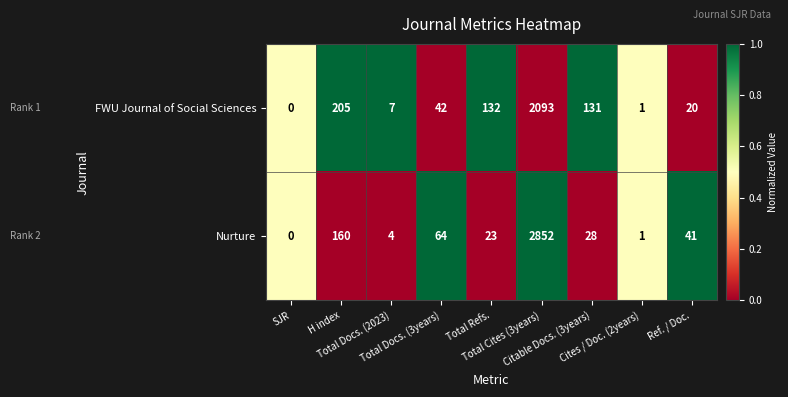

What is the difference between the highest and lowest values at Total Docs. (2023)?

3